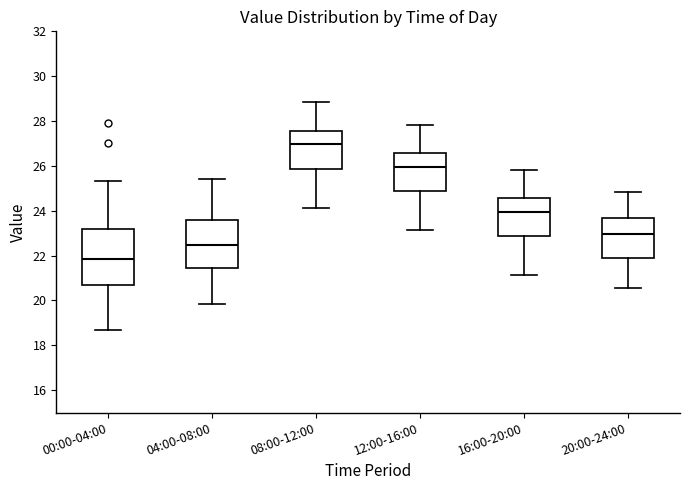

Where is the lower edge of the box for 04:00-08:00 on the y-axis? The values are not printed on the chart, so give them approximately, as read against the axis.

21.4